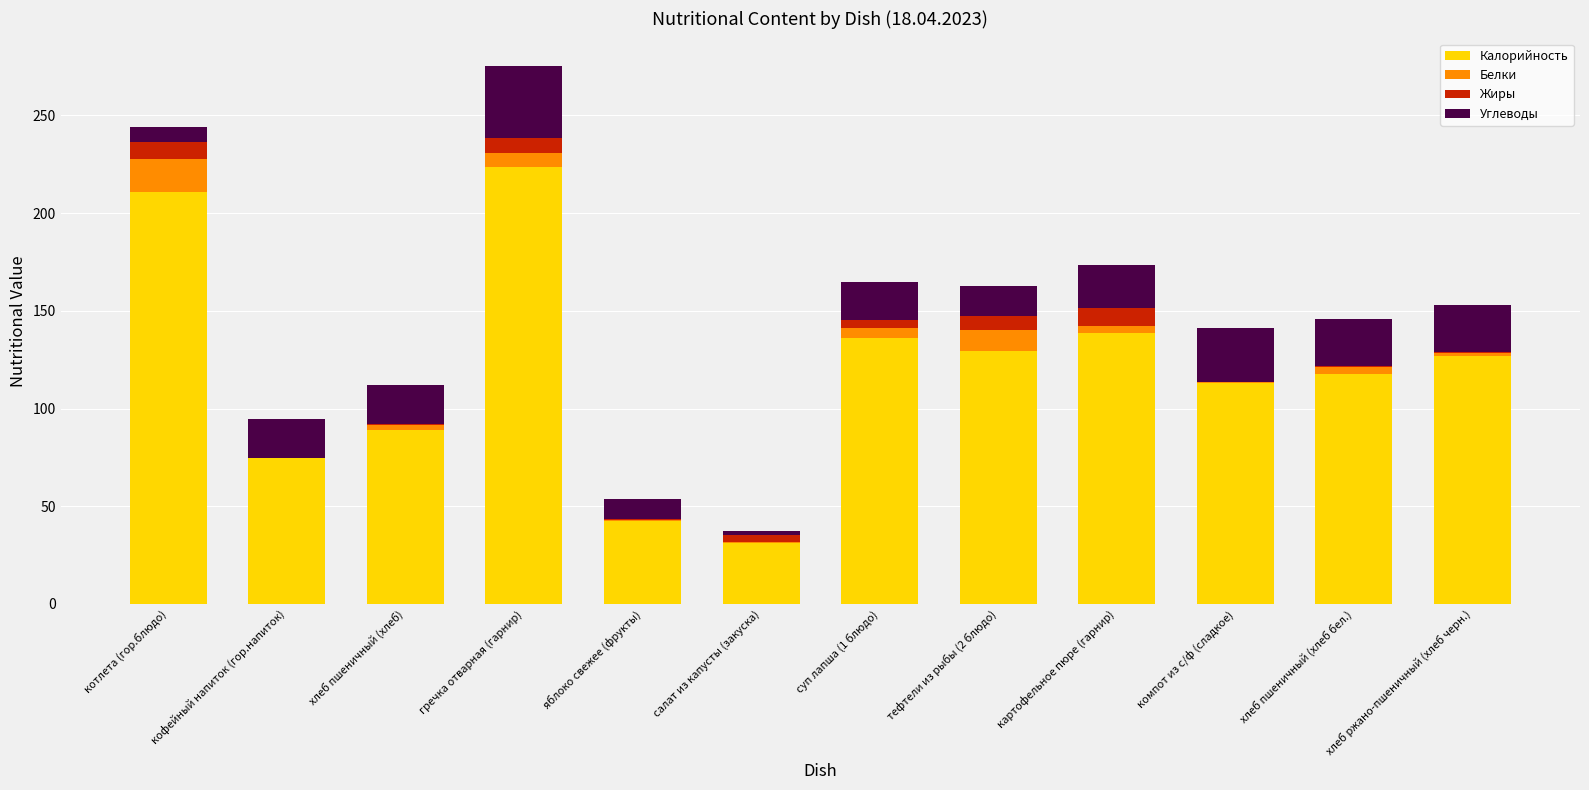

What is the sum of all Калорийность values?

1433.2